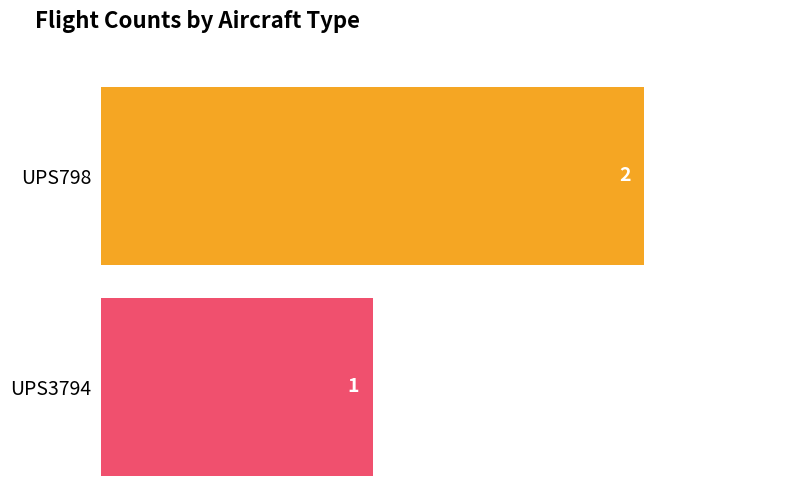

List the series in order of their peak value, highest first.

UPS798, UPS3794